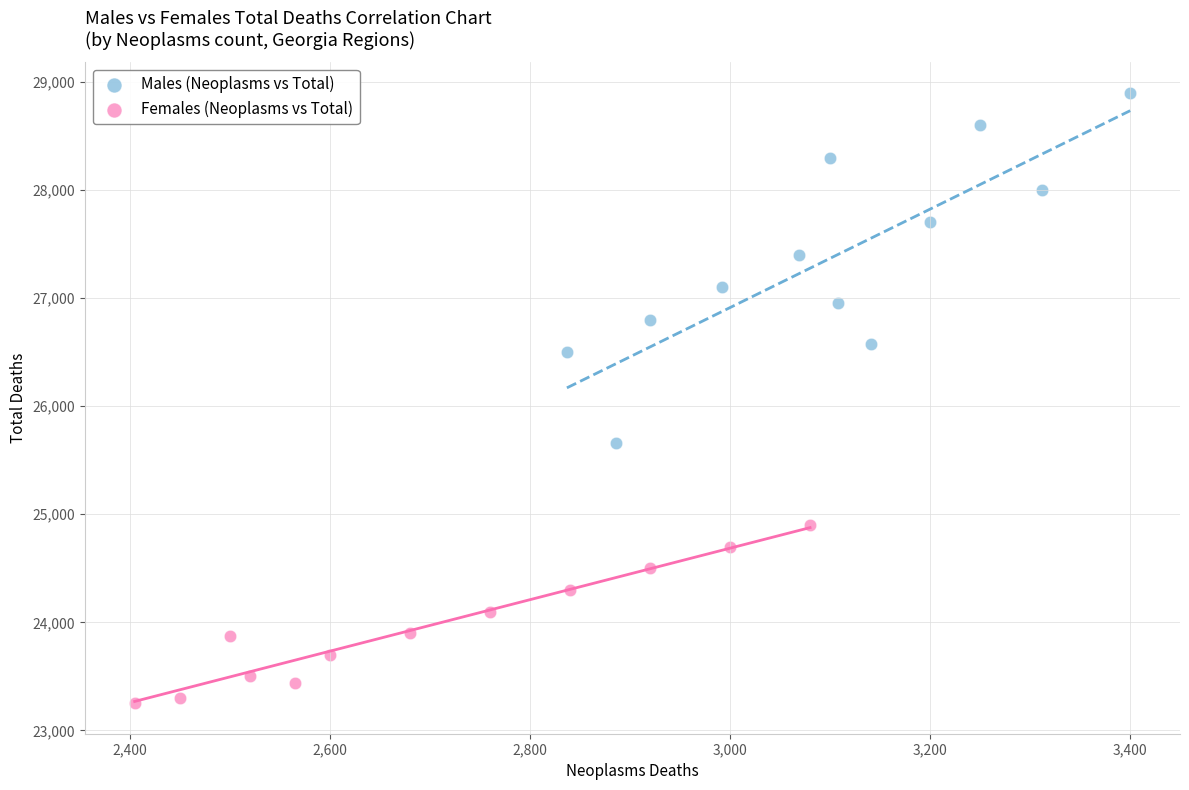

Which series has the widest spread of Y values?

Males (Neoplasms vs Total)